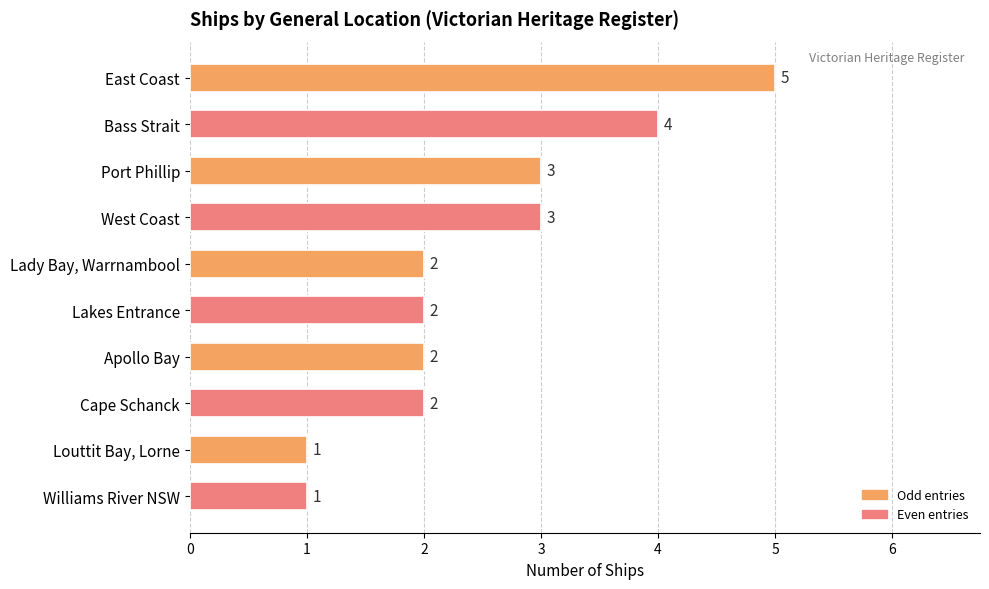

Approximately how many times larger is the value at Lakes Entrance compared to Lady Bay, Warrnambool?

1.0